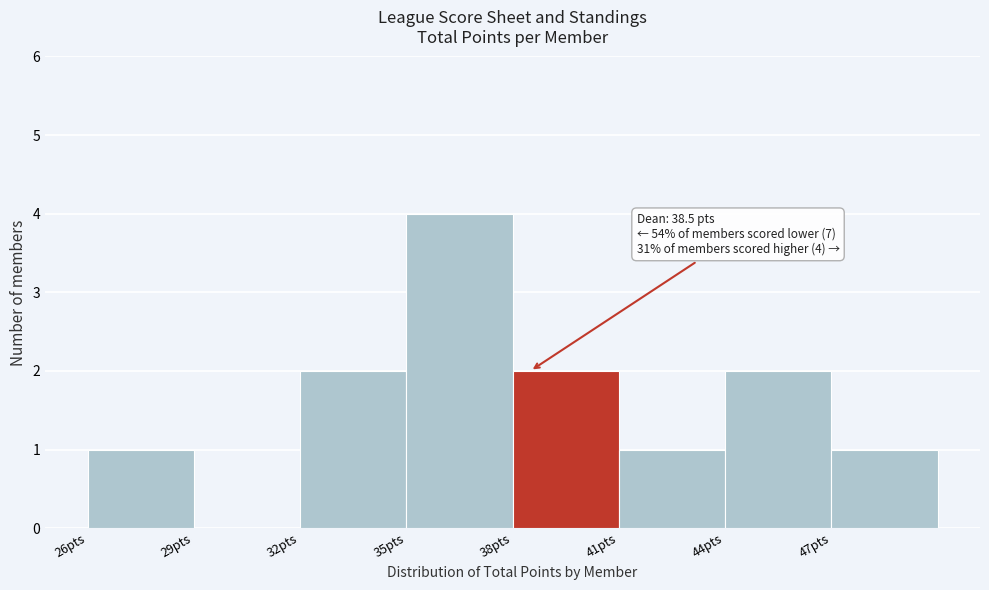

Which range on the x-axis has the tallest bar?

35 to 38